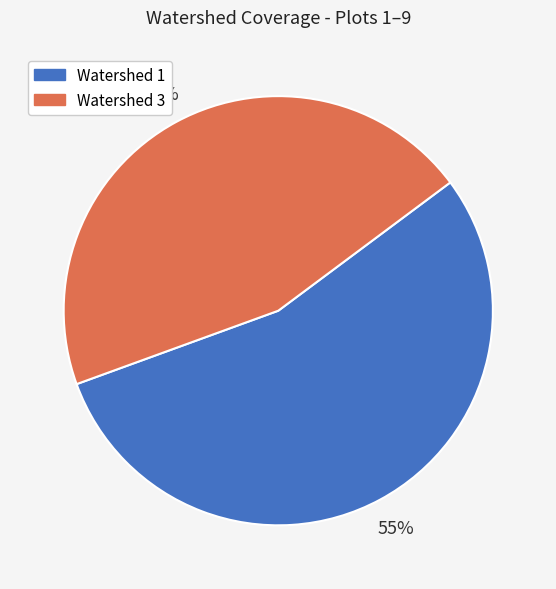

Is there any slice that represents more than half of the pie?

Yes